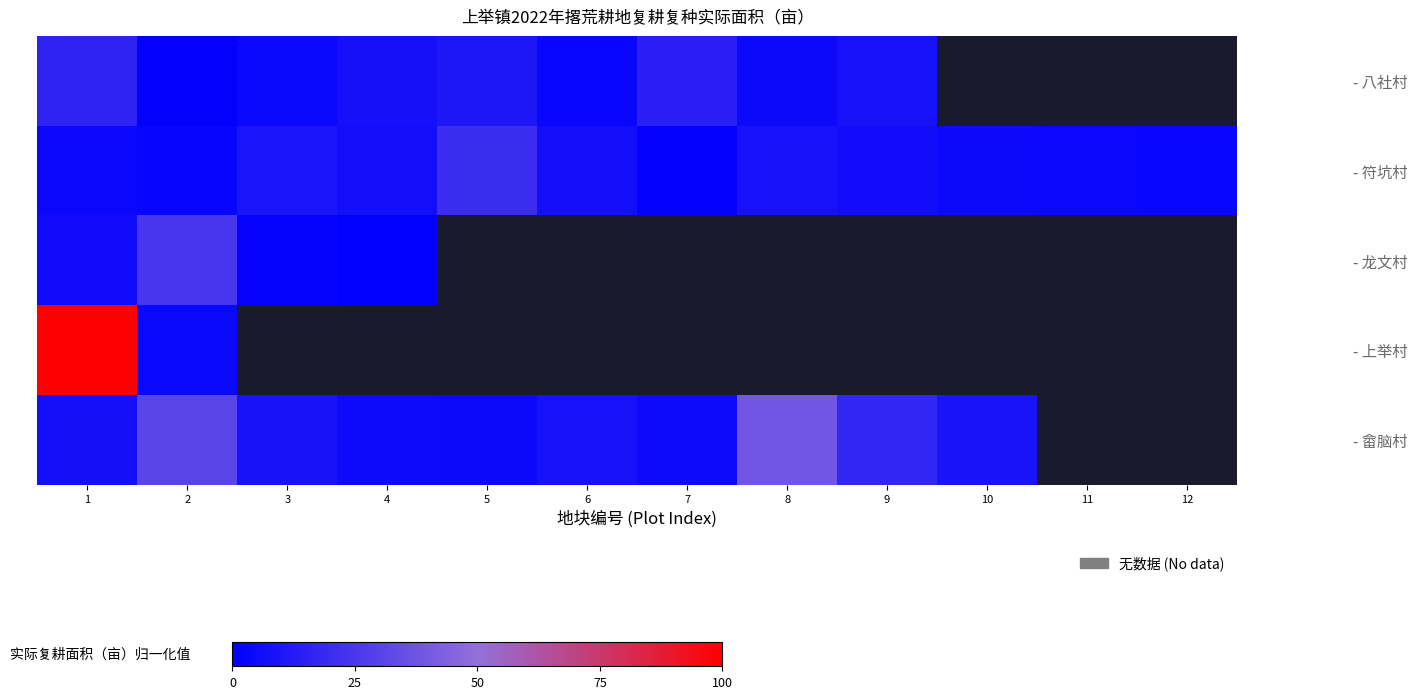

What is the spread (max minus min) of values at 5?

16.1